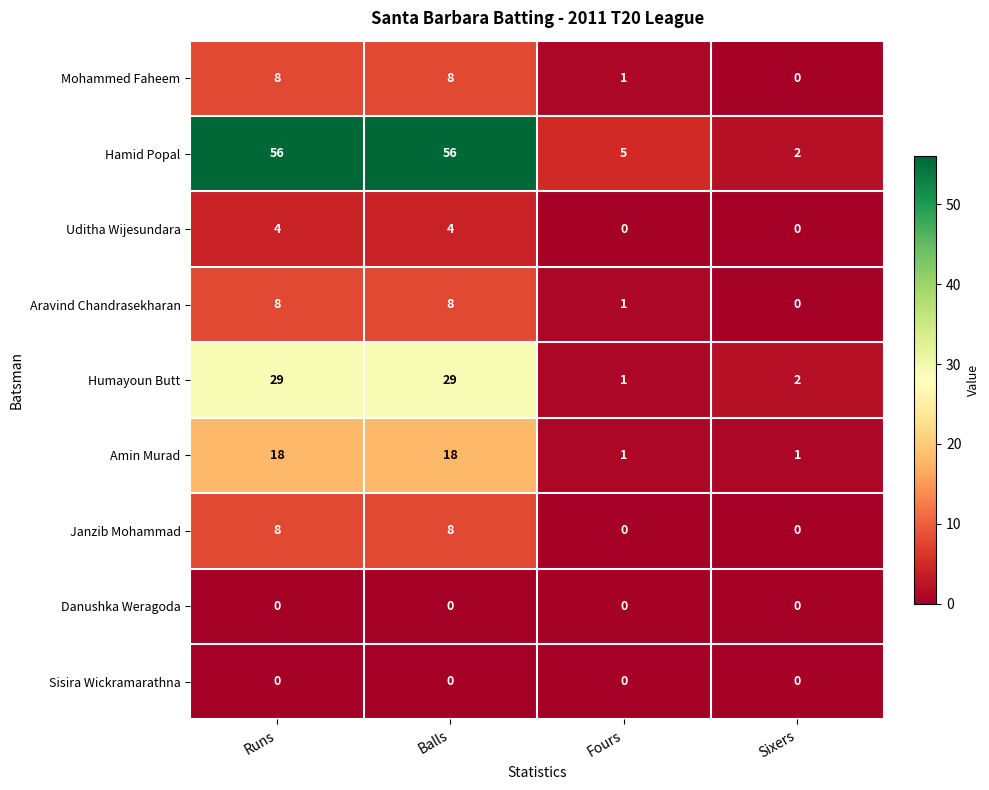

What is the maximum value for Mohammed Faheem?

8